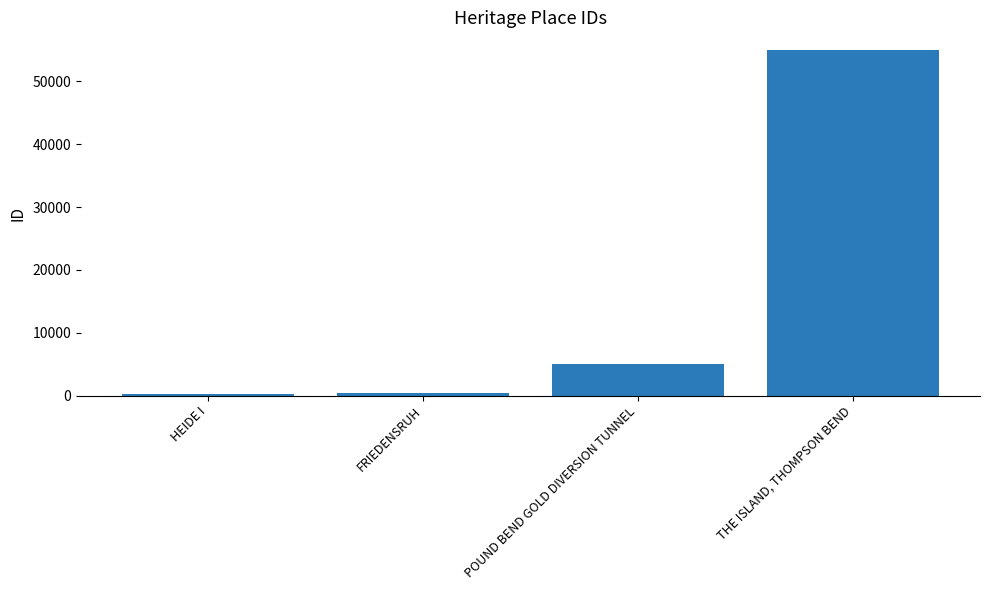

List the labels in order of value, smallest first.

HEIDE I, FRIEDENSRUH, POUND BEND GOLD DIVERSION TUNNEL, THE ISLAND, THOMPSON BEND